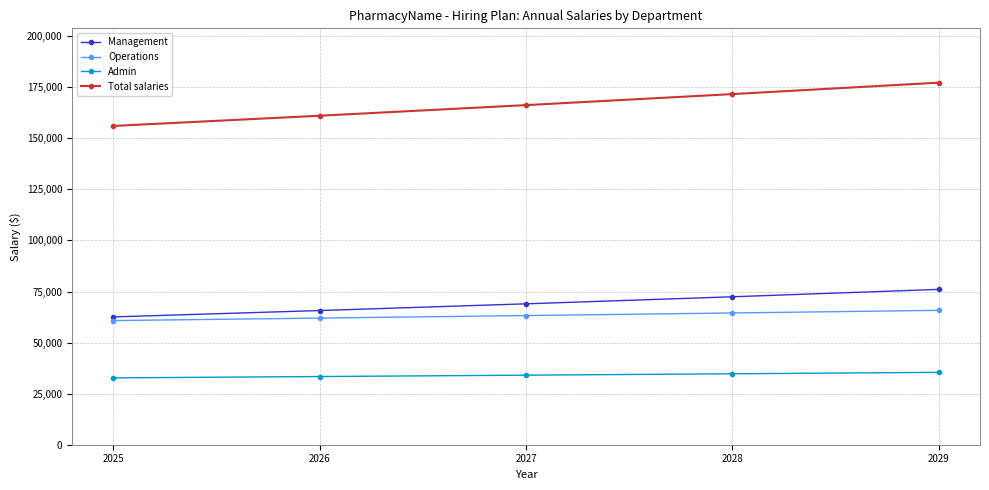

What value does the Total salaries series have at 2028?

171646.9